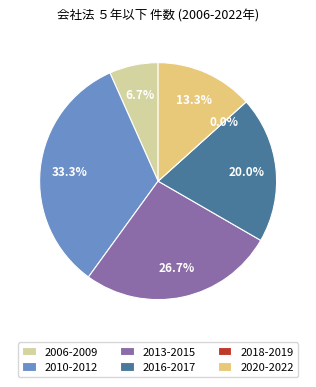

What percentage is the 2009年 slice, to the nearest percent?

7%